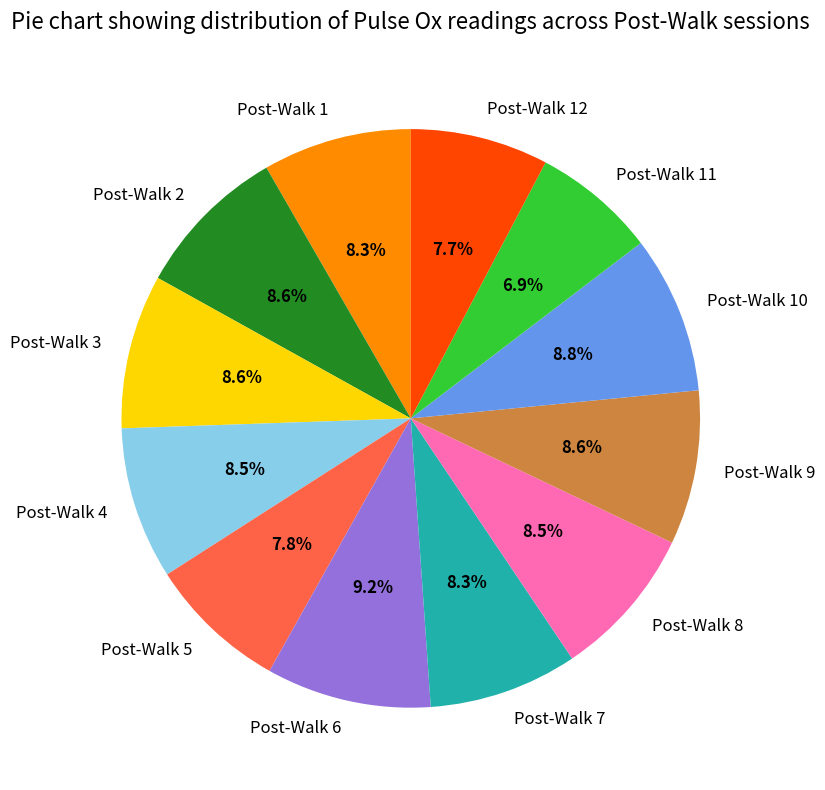

Count the number of slices in the pie.

12